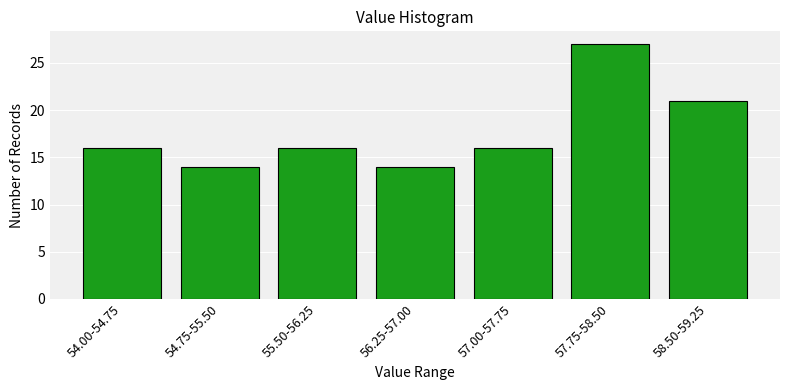

Reading left to right, list all the values displayed in this chart.

54.00-54.75=16	54.75-55.50=14	55.50-56.25=16	56.25-57.00=14	57.00-57.75=16	57.75-58.50=27	58.50-59.25=21